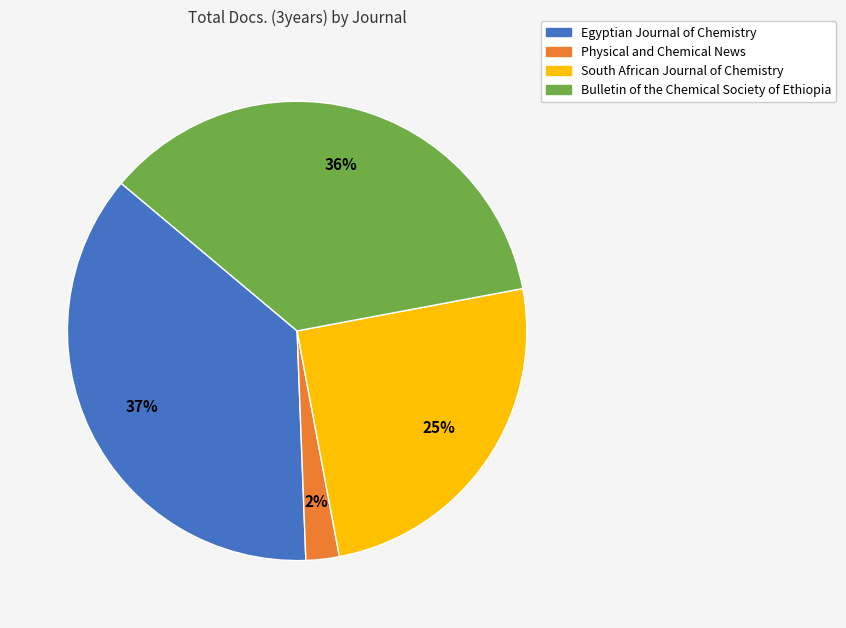

Count the number of slices in the pie.

4